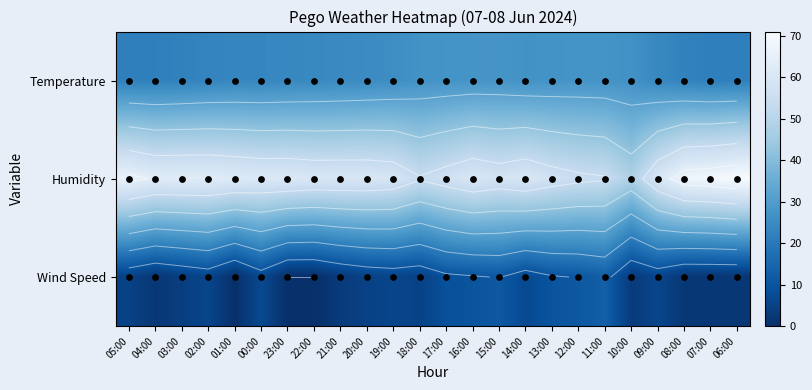

At which label does Temperature reach its minimum?

07:00